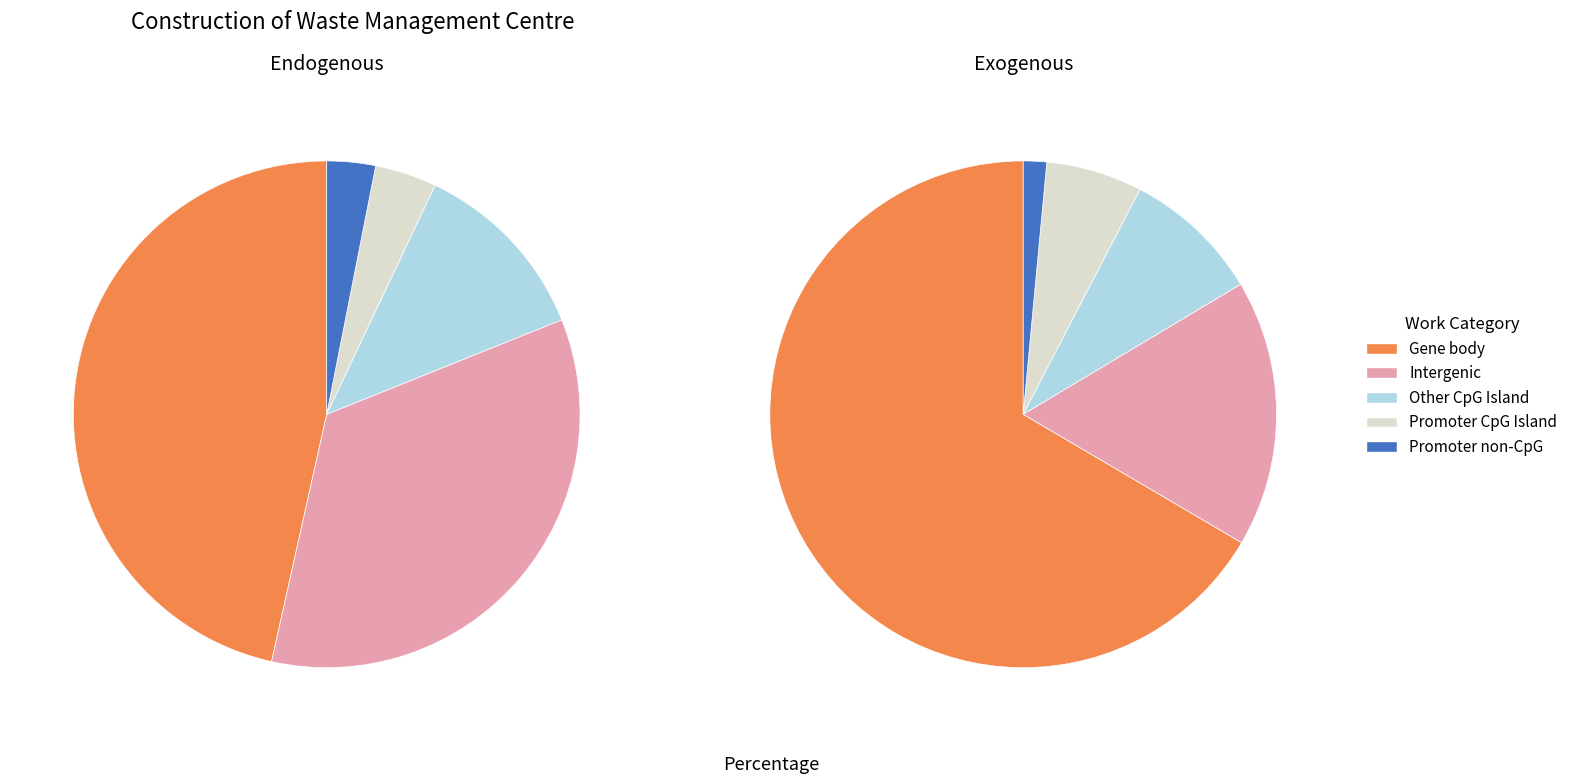

To the nearest percent, what is the difference between the largest and smallest slice percentages?

65%